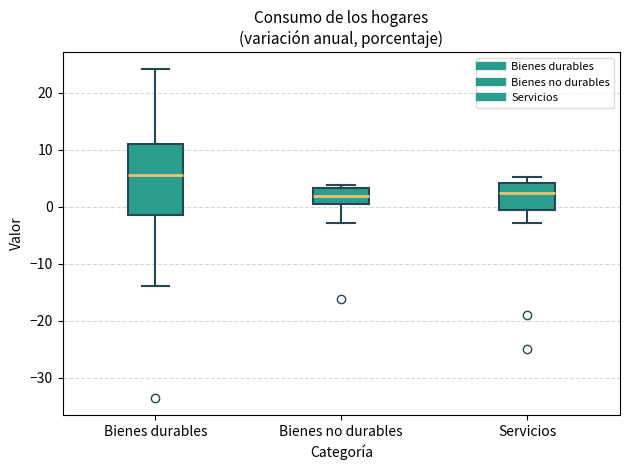

Comparing the boxes themselves (not the whiskers), which one is the tallest?

Bienes durables